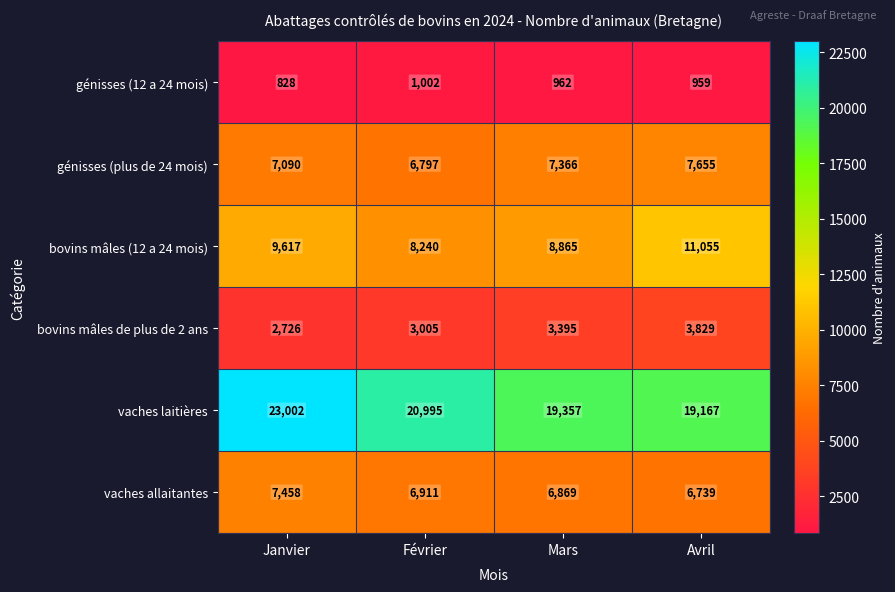

Where does the génisses (12 a 24 mois) series first go above 962?

Février